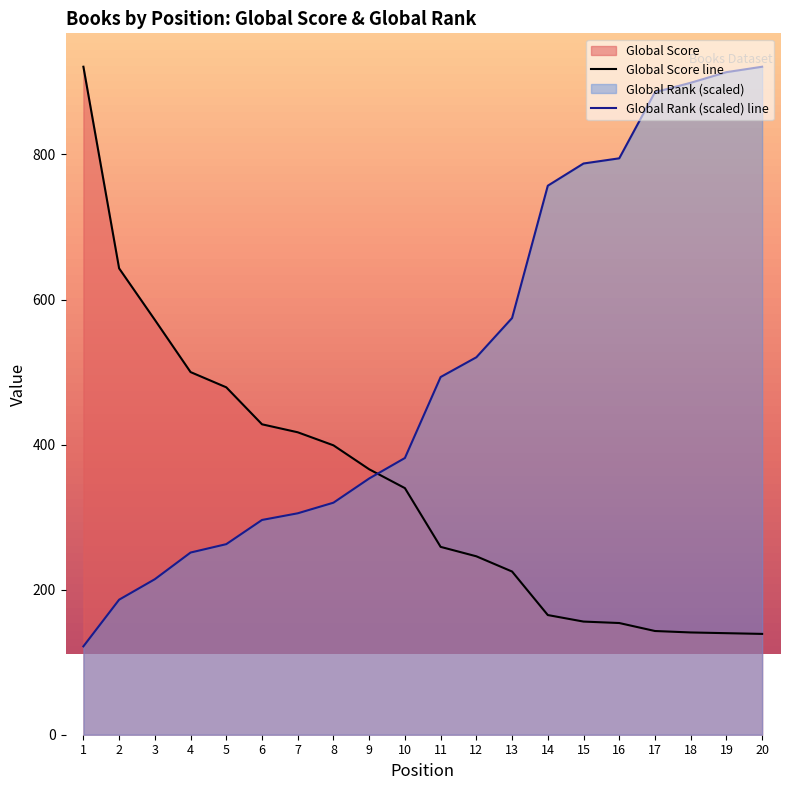

Read the Global Rank value at 4.

251.2